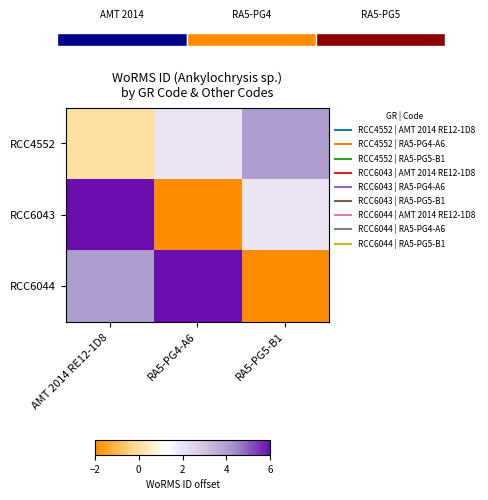

What is the smallest value displayed?

-2